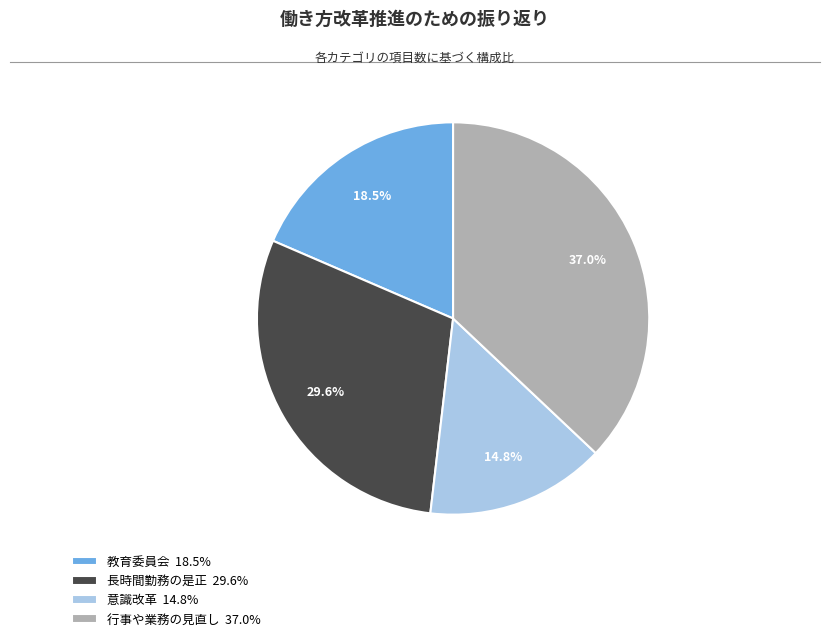

To the nearest percent, what is the difference between the largest and smallest slice percentages?

22%